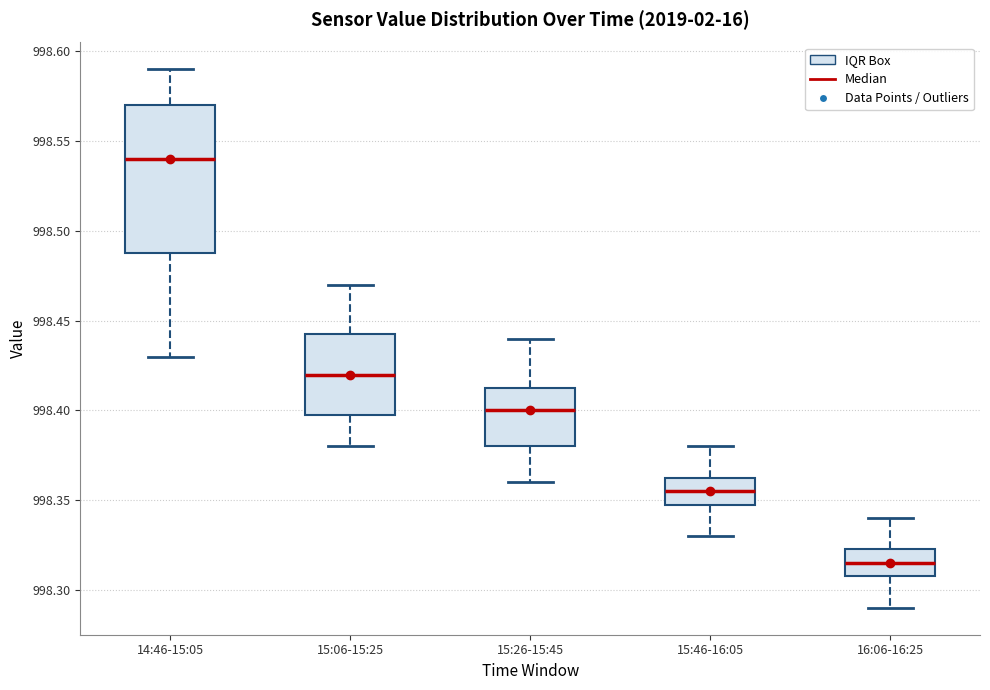

Reading left to right, transcribe this box plot: for each box, give where its median line is, the range the box spans, and where its two whiskers end, as read against the y-axis. The values are not printed on the chart, so give them approximately, as read against the axis.

14:46-15:05: median 998.540, box 998.490 to 998.570, whiskers 998.430 to 998.590
15:06-15:25: median 998.420, box 998.400 to 998.445, whiskers 998.380 to 998.470
15:26-15:45: median 998.400, box 998.380 to 998.415, whiskers 998.360 to 998.440
15:46-16:05: median 998.355, box 998.350 to 998.365, whiskers 998.330 to 998.380
16:06-16:25: median 998.315, box 998.310 to 998.325, whiskers 998.290 to 998.340